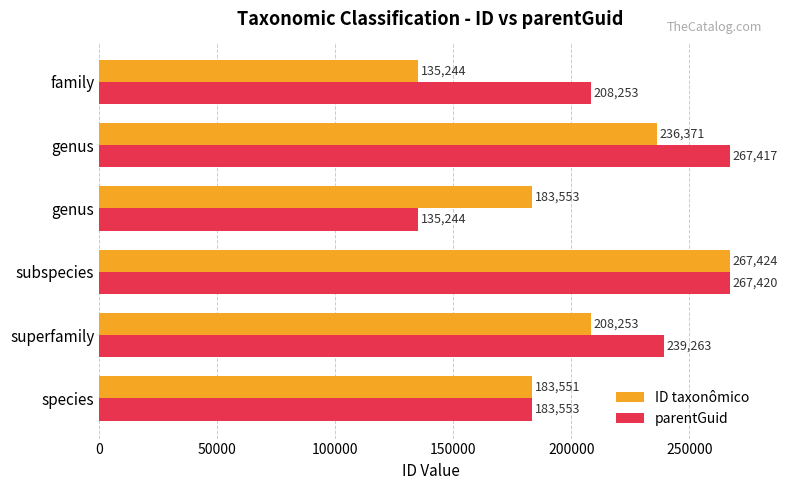

What is the smallest value displayed?

135244